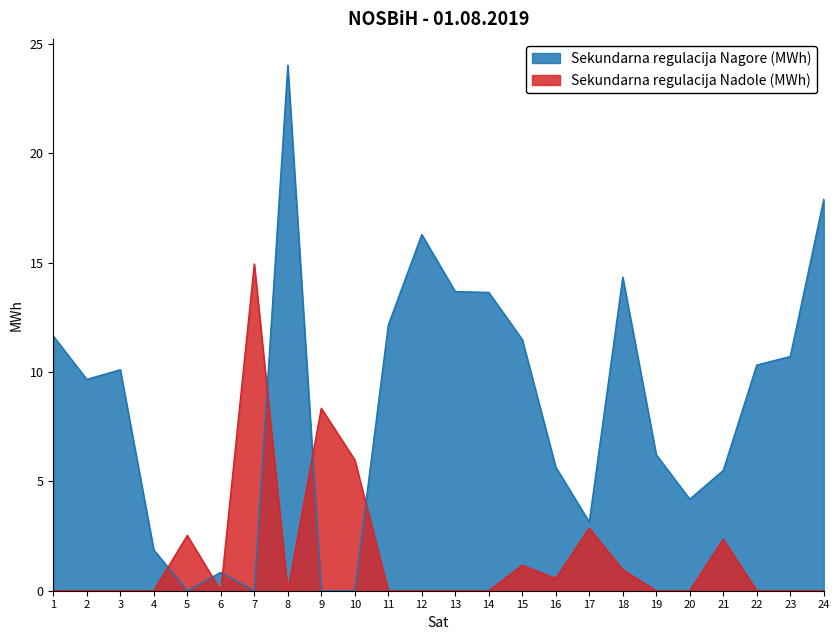

True or false: Sekundarna regulacija Nadole (MWh) has a value of 2.4 at 21.

True